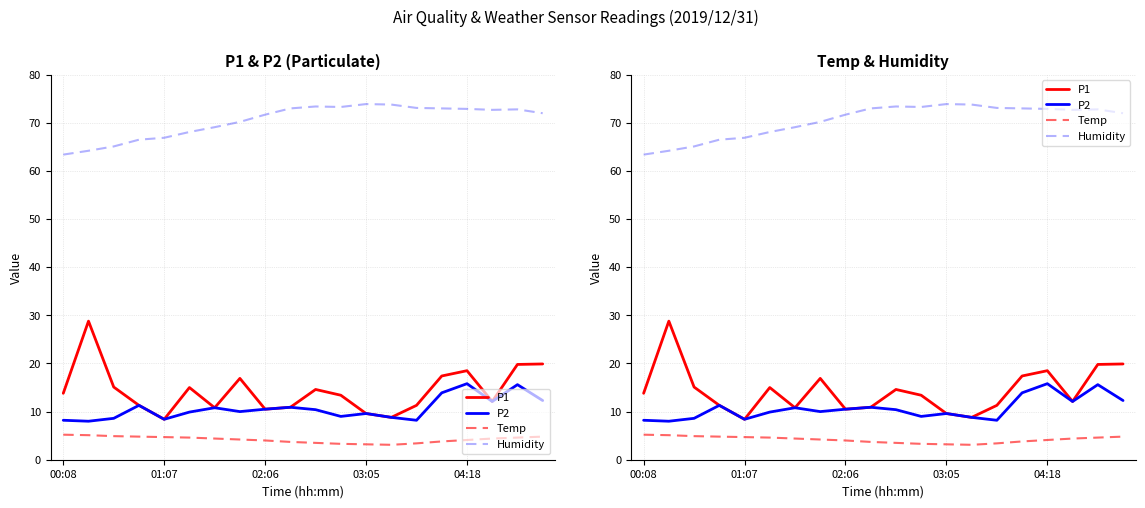

In P2, how many points are higher than both neighbors (excluding endpoints)?

6